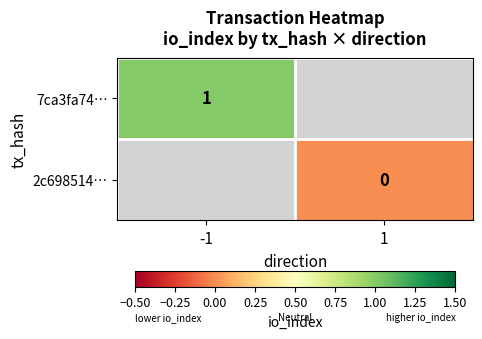

The 7ca3fa74… series shows 0 at -1. True or false?

False